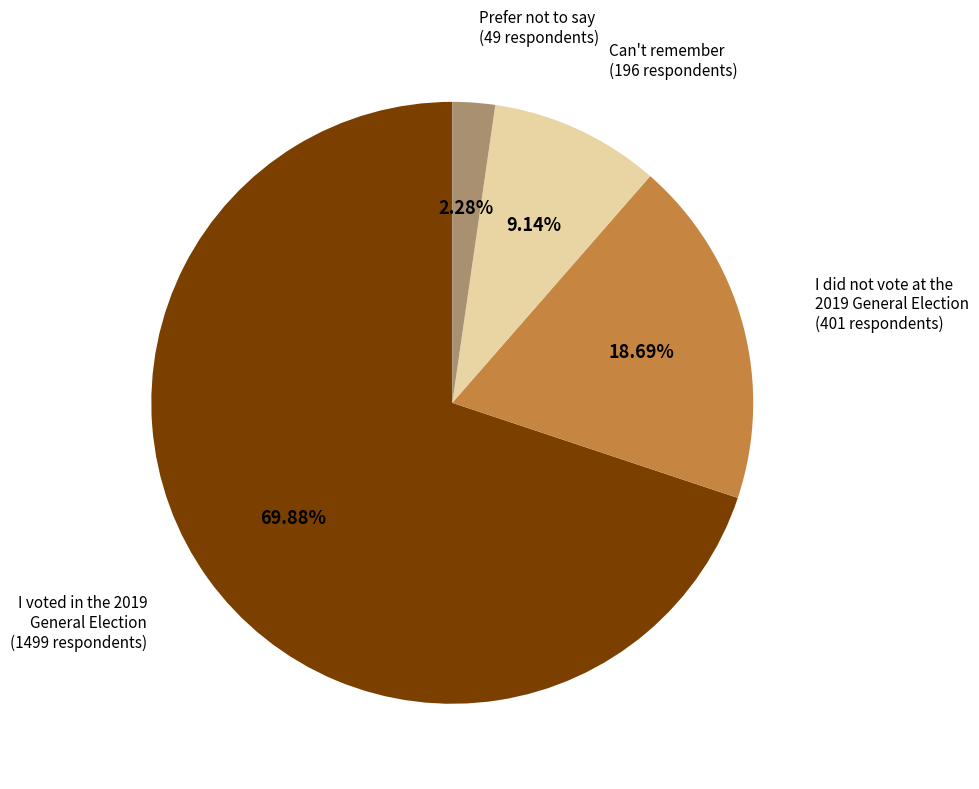

How many slices are in this pie chart?

4